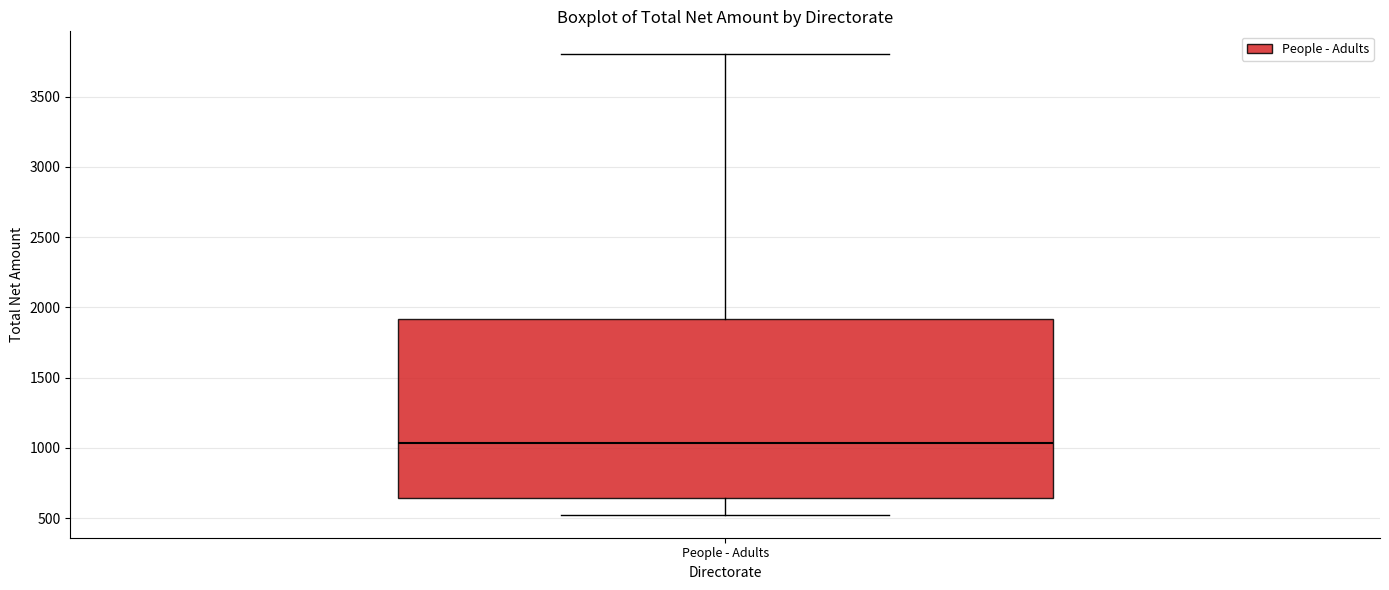

Read this box plot against the y-axis: the position of the median line, the range covered by the box, and the ends of both whiskers. The values are not printed on the chart, so give them approximately, as read against the axis.

median 1050, box 650 to 1900, whiskers 550 to 3800